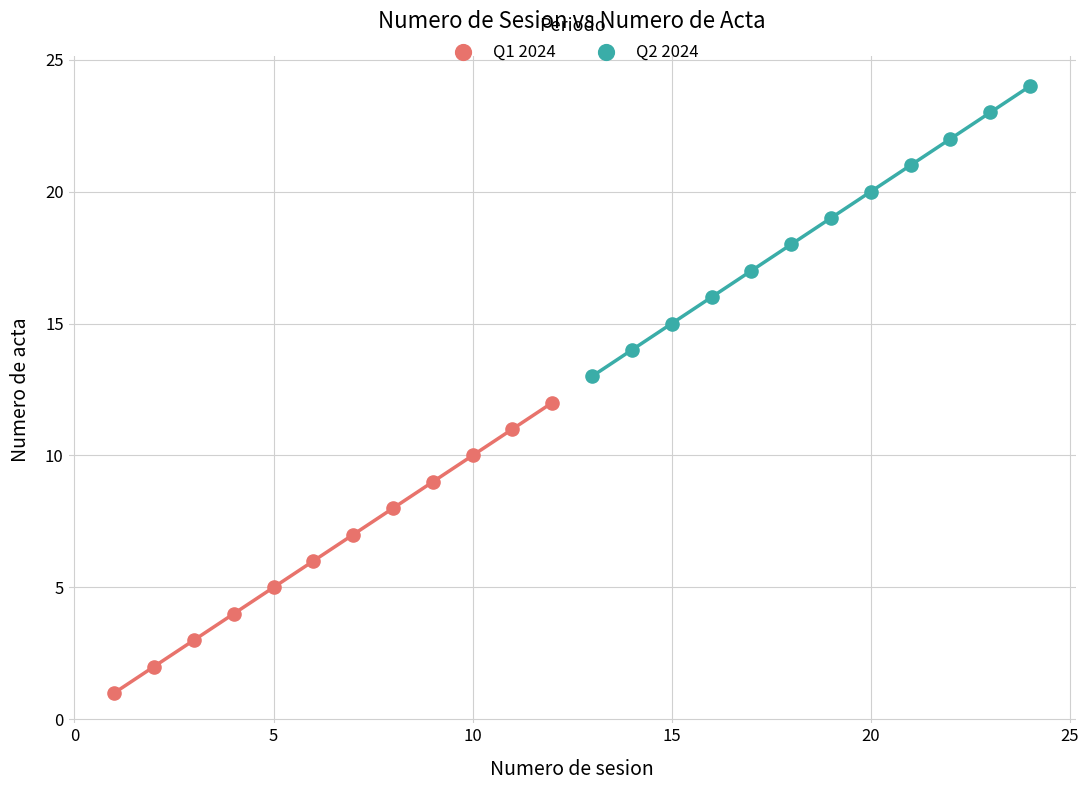

Which series reaches the maximum Y coordinate?

Q2 2024